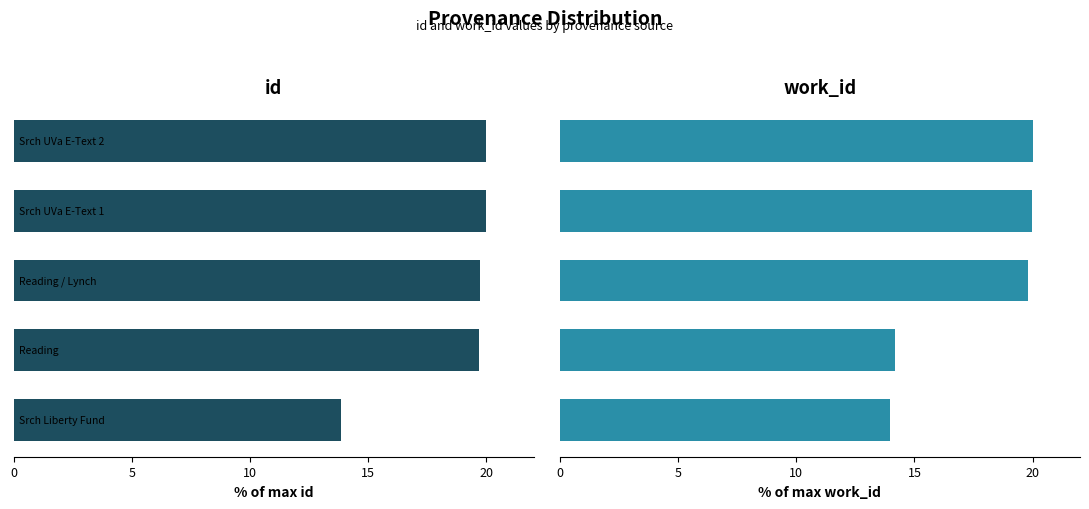

Which series has the widest spread of values?

id